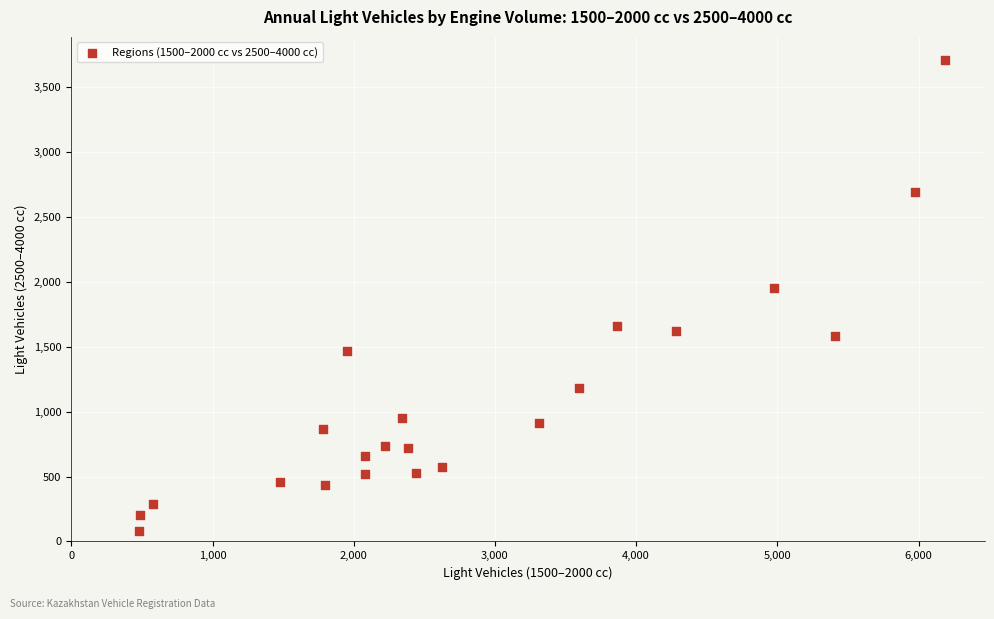

What Y value in the scatter plot is closest to 1896?

1952